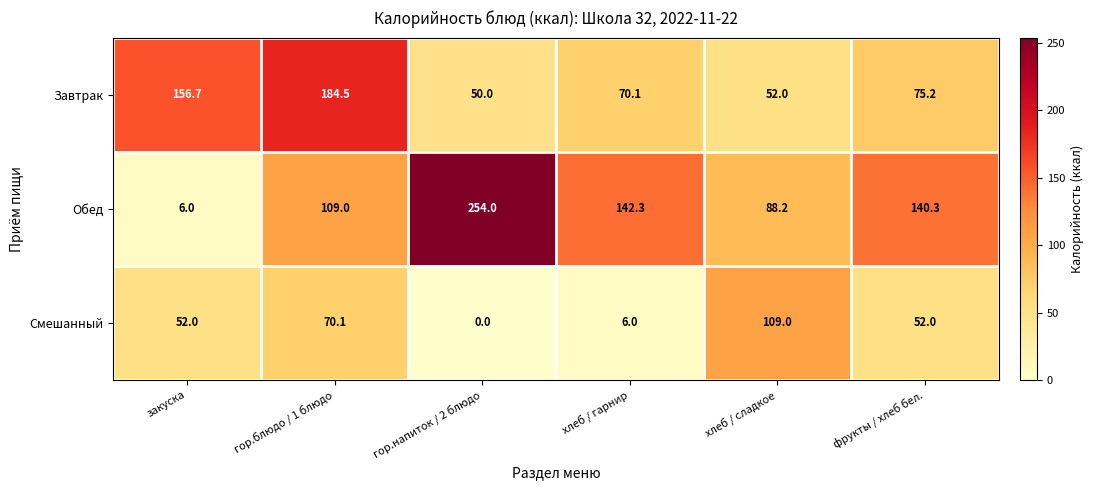

What is the difference between the maximum and minimum values in the Обед series?

248.0